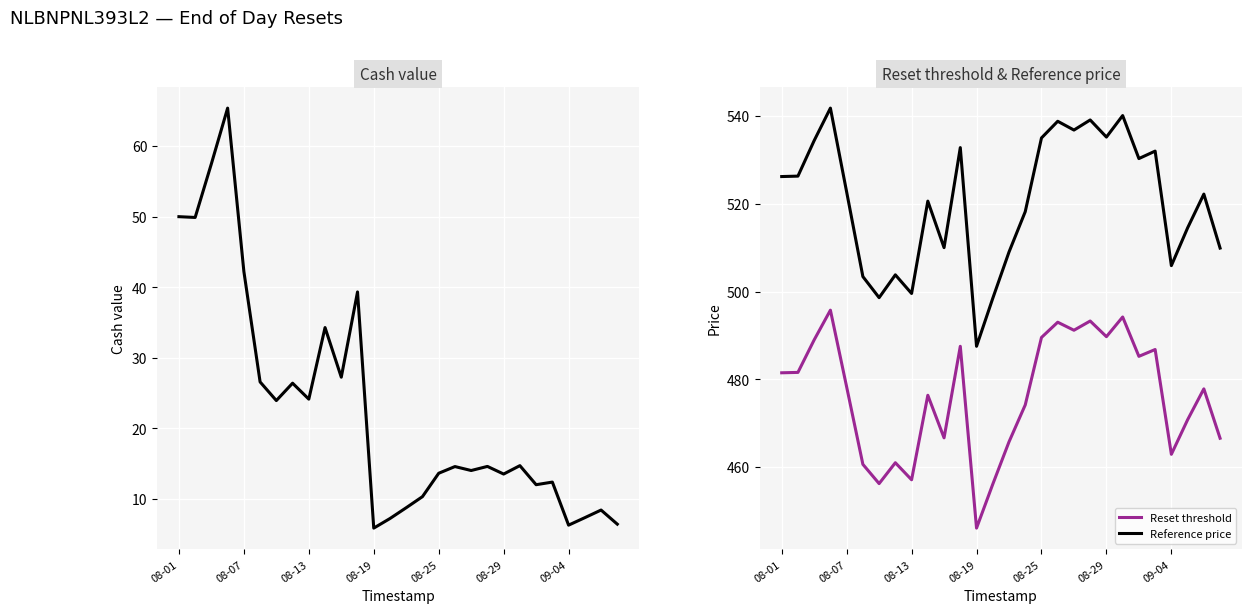

What is the average value of the Reference price series?

520.5